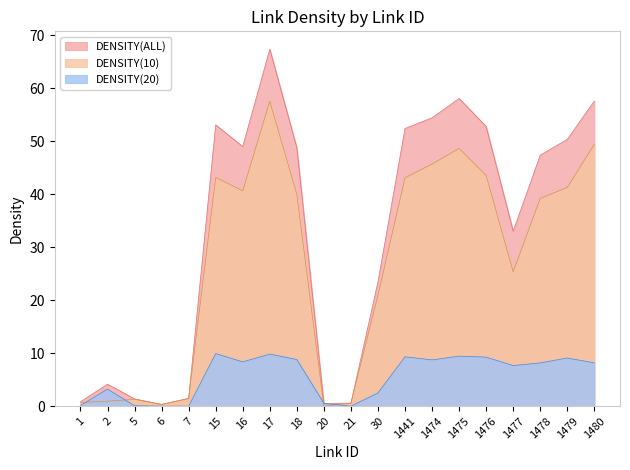

What are all the series names shown in the legend?

DENSITY(ALL), DENSITY(10), DENSITY(20)